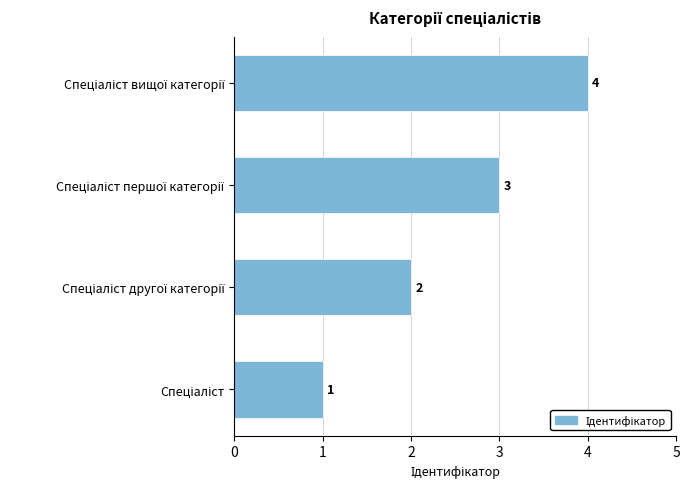

Count the values in the range 2 to 4.

3